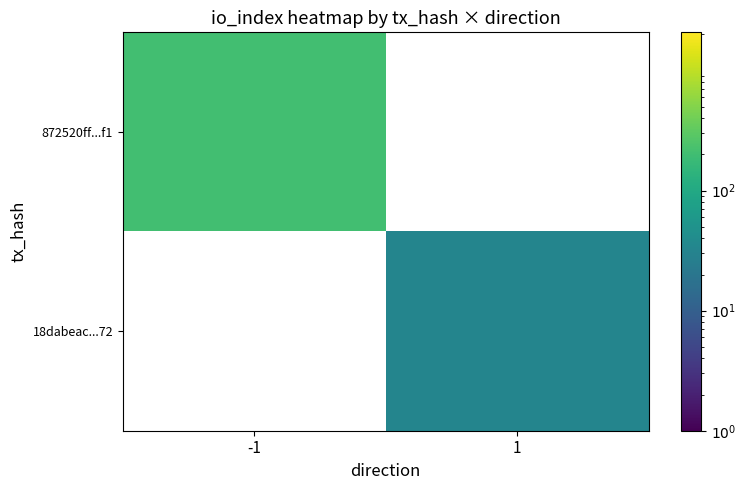

How many values in 872520ff...f1 are above zero?

1